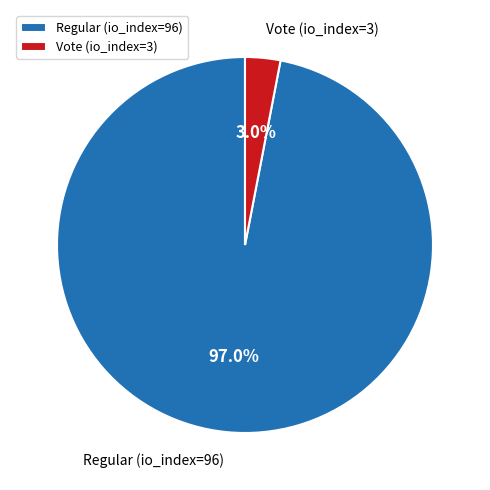

To the nearest percent, what percentage of the pie is Regular (io_index=96)?

97%